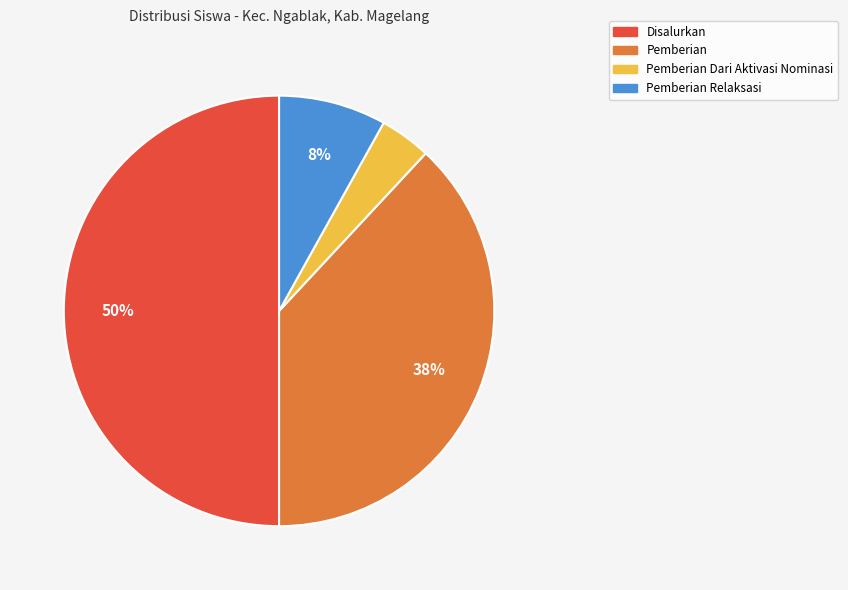

To the nearest percent, what is the difference between the largest and smallest slice percentages?

46%